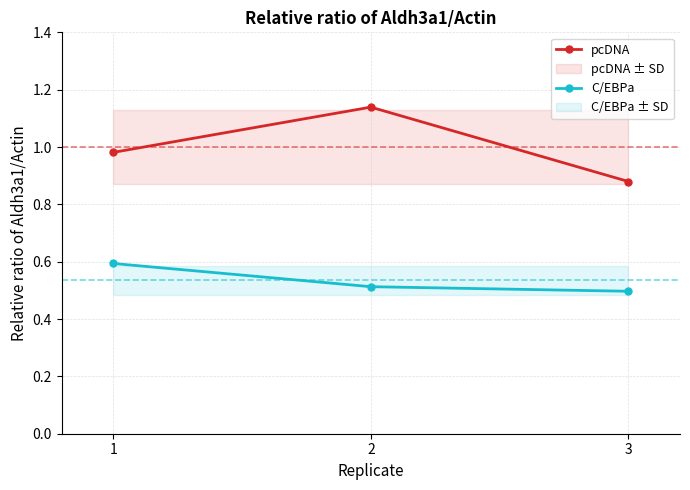

What is the value of the C/EBPa point at the 2nd from the left?

0.5